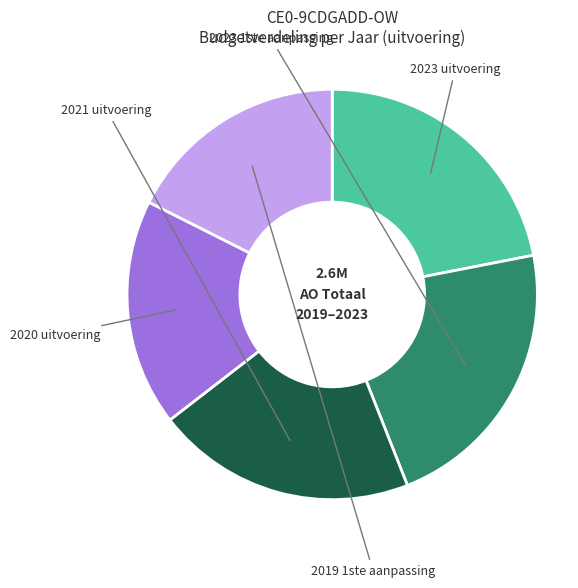

Is there a majority slice in this chart?

No